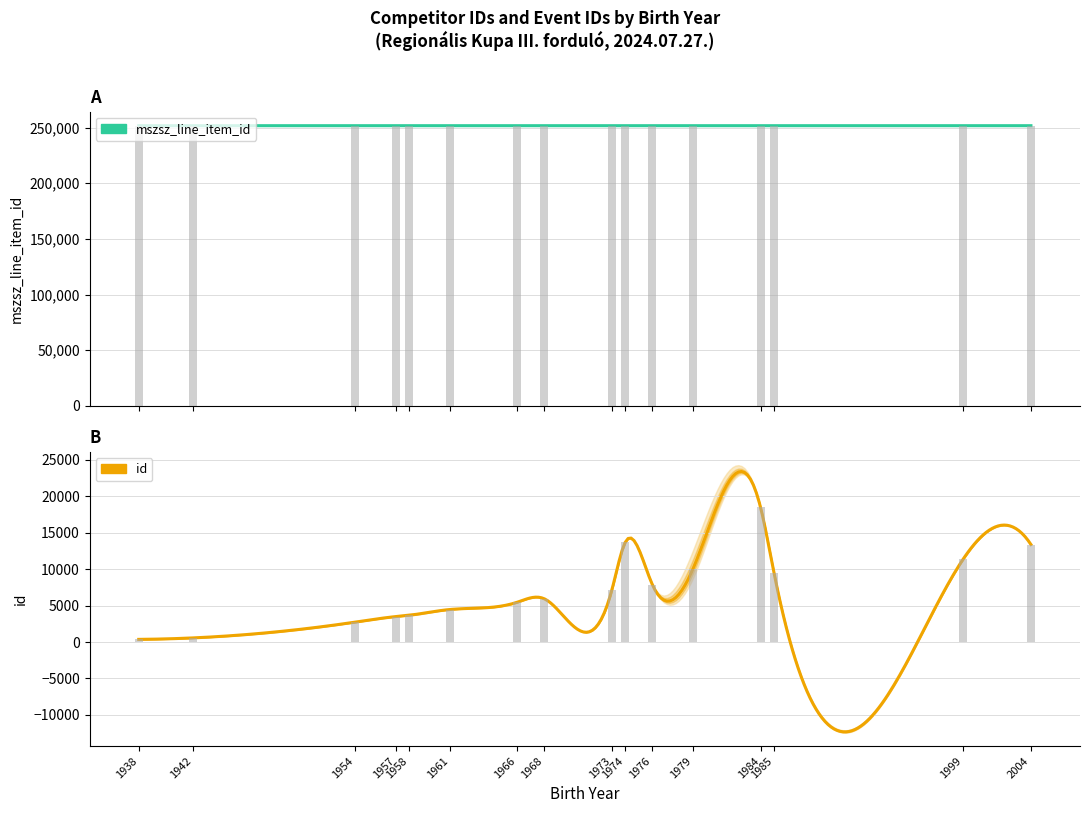

At which category is the sum across all series the highest?

13